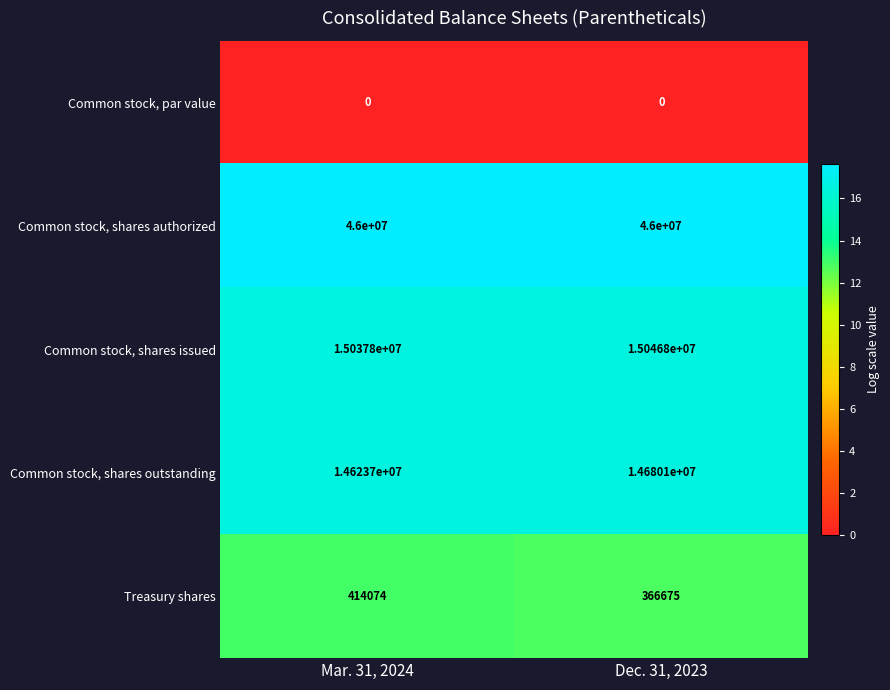

Between Mar. 31, 2024 and Dec. 31, 2023, which series saw the biggest shift?

Common stock, shares outstanding